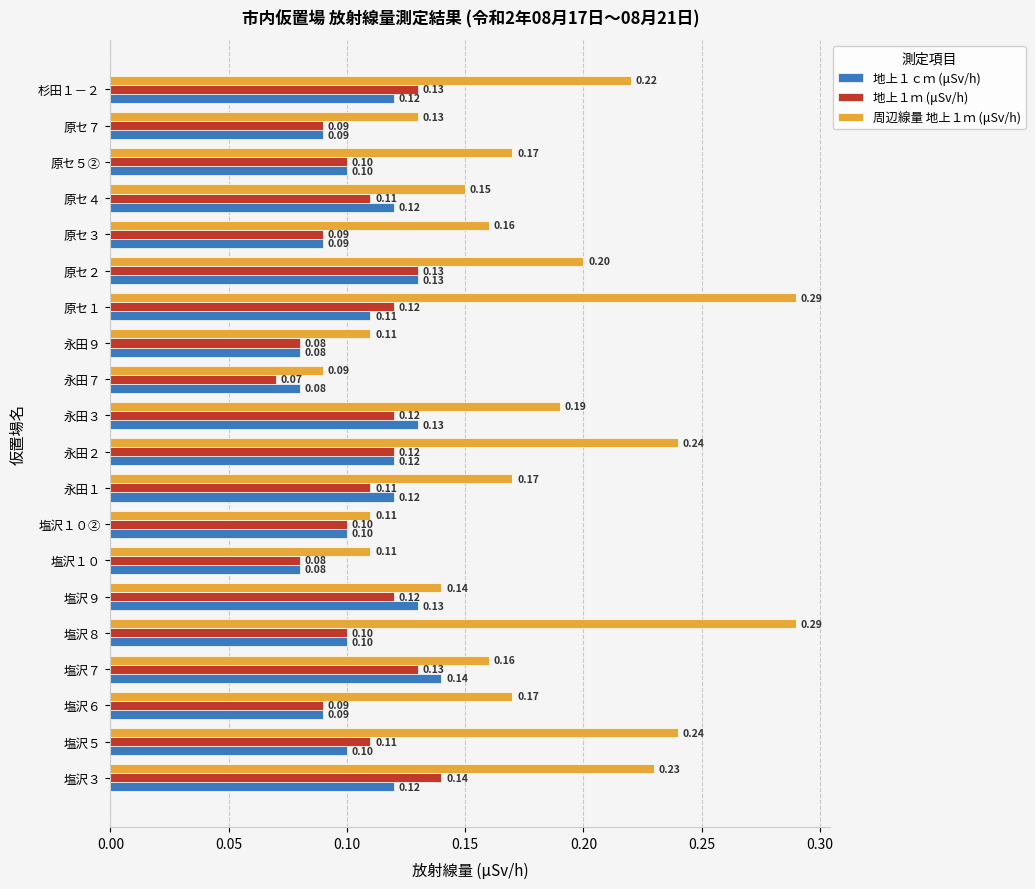

Is the value of 地上１ｍ (μSv/h) at 塩沢１０② greater than the value of 周辺線量 地上１ｍ (μSv/h) at 塩沢１０②?

No